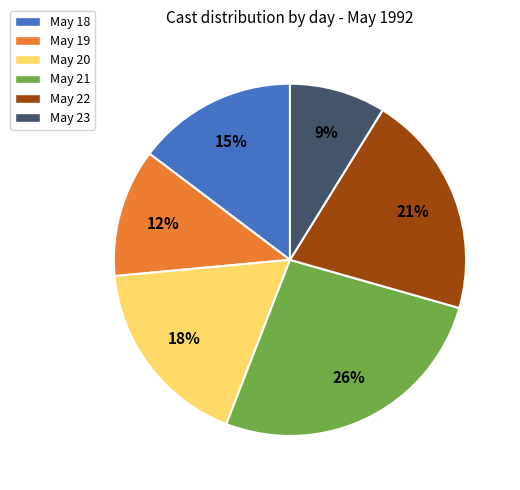

Which has a higher value, May 23 or May 20?

May 20